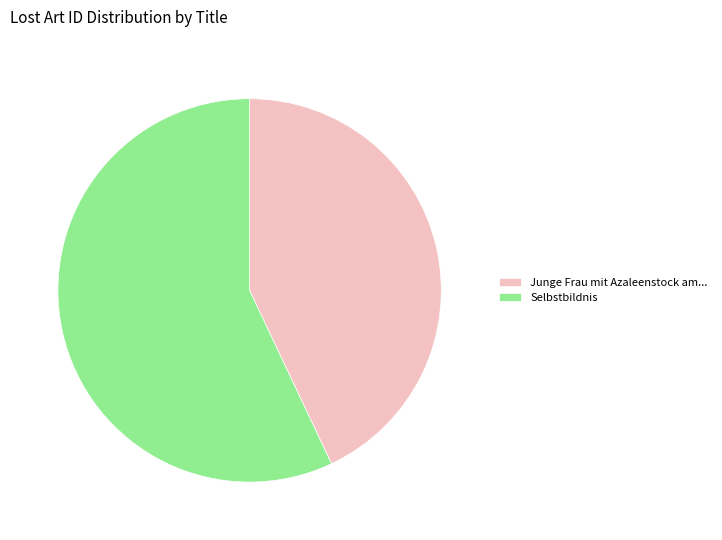

Combined, do Junge Frau mit Azaleenstock am... and Selbstbildnis account for over 50%?

Yes